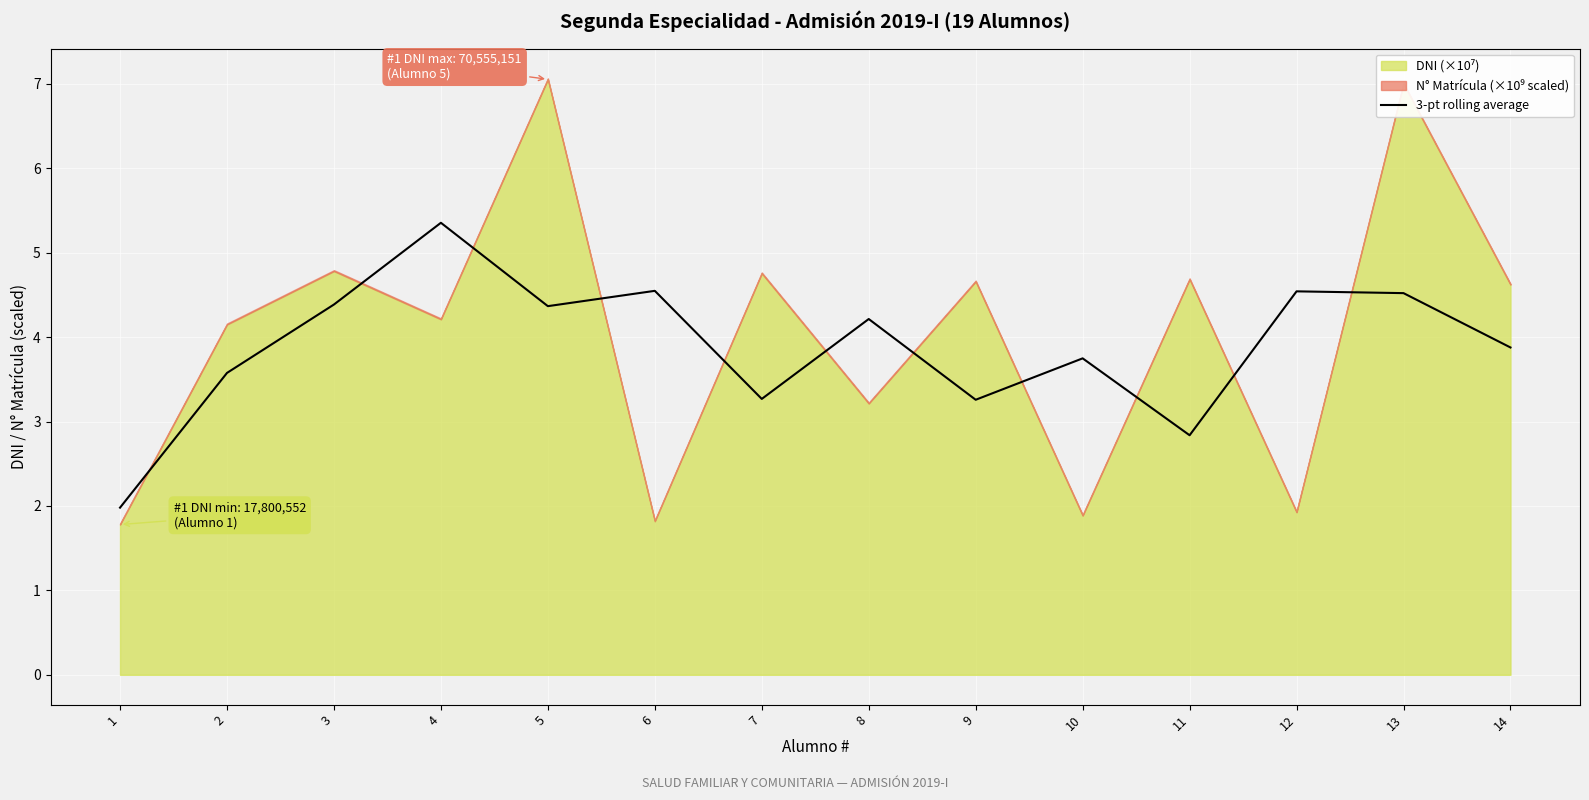

Between 11 and 1, which is larger?

11